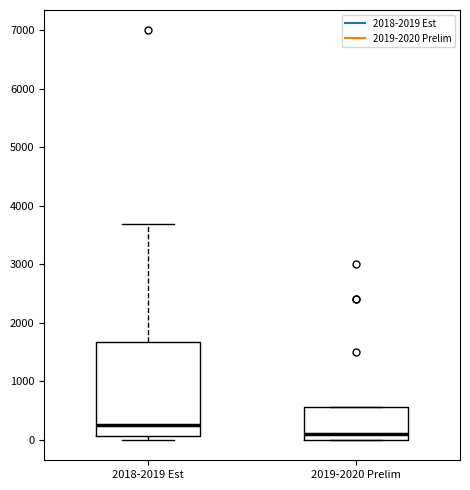

Comparing the boxes themselves (not the whiskers), which one is the tallest?

2018-2019 Est